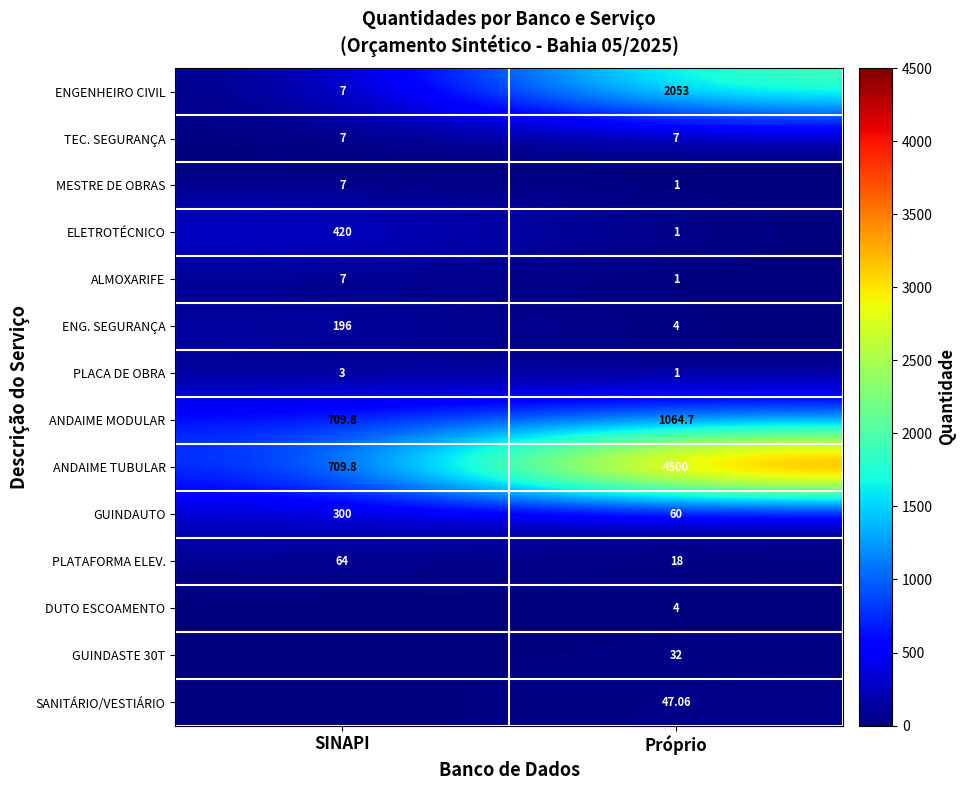

Rank the categories by ENGENHEIRO CIVIL value from lowest to highest.

SINAPI, Próprio